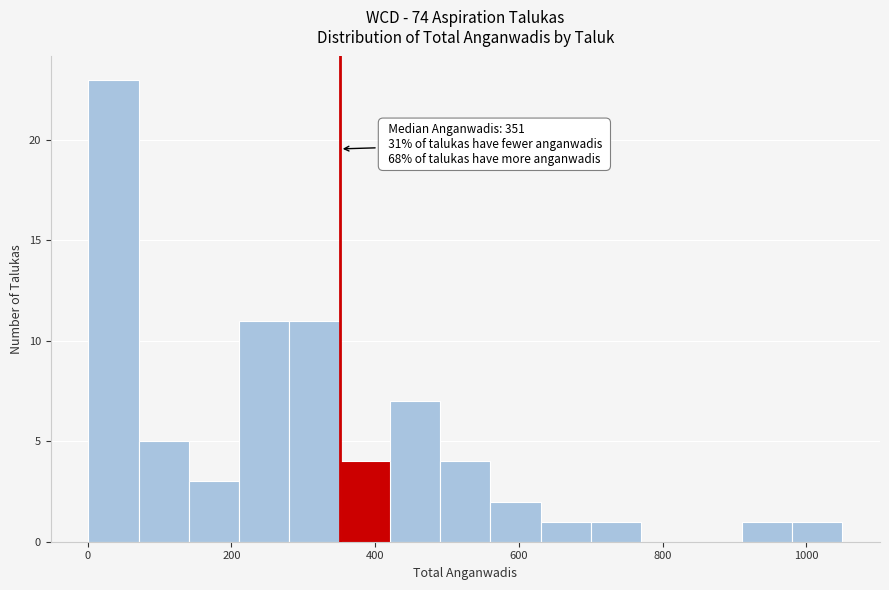

Read against the x-axis, roughly where is the centre of the tallest bar?

40